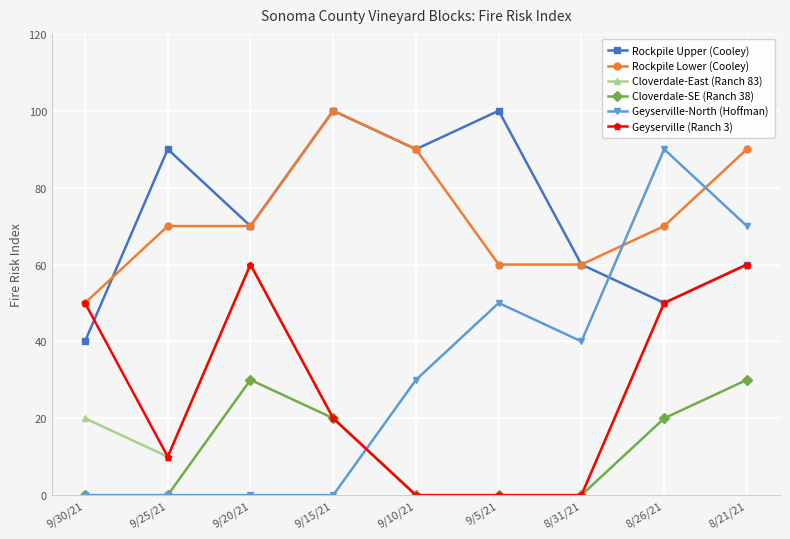

What are all the series names shown in the legend?

Rockpile Upper (Cooley), Rockpile Lower (Cooley), Cloverdale-East (Ranch 83), Cloverdale-SE (Ranch 38), Geyserville-North (Hoffman), Geyserville (Ranch 3)